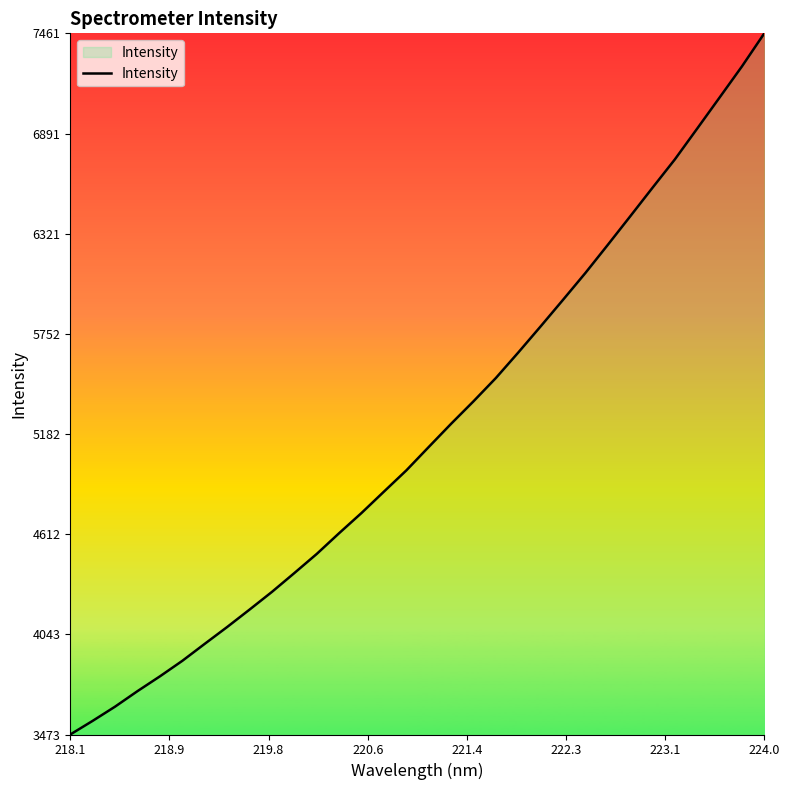

What is the maximum value shown in the chart?

7461.1